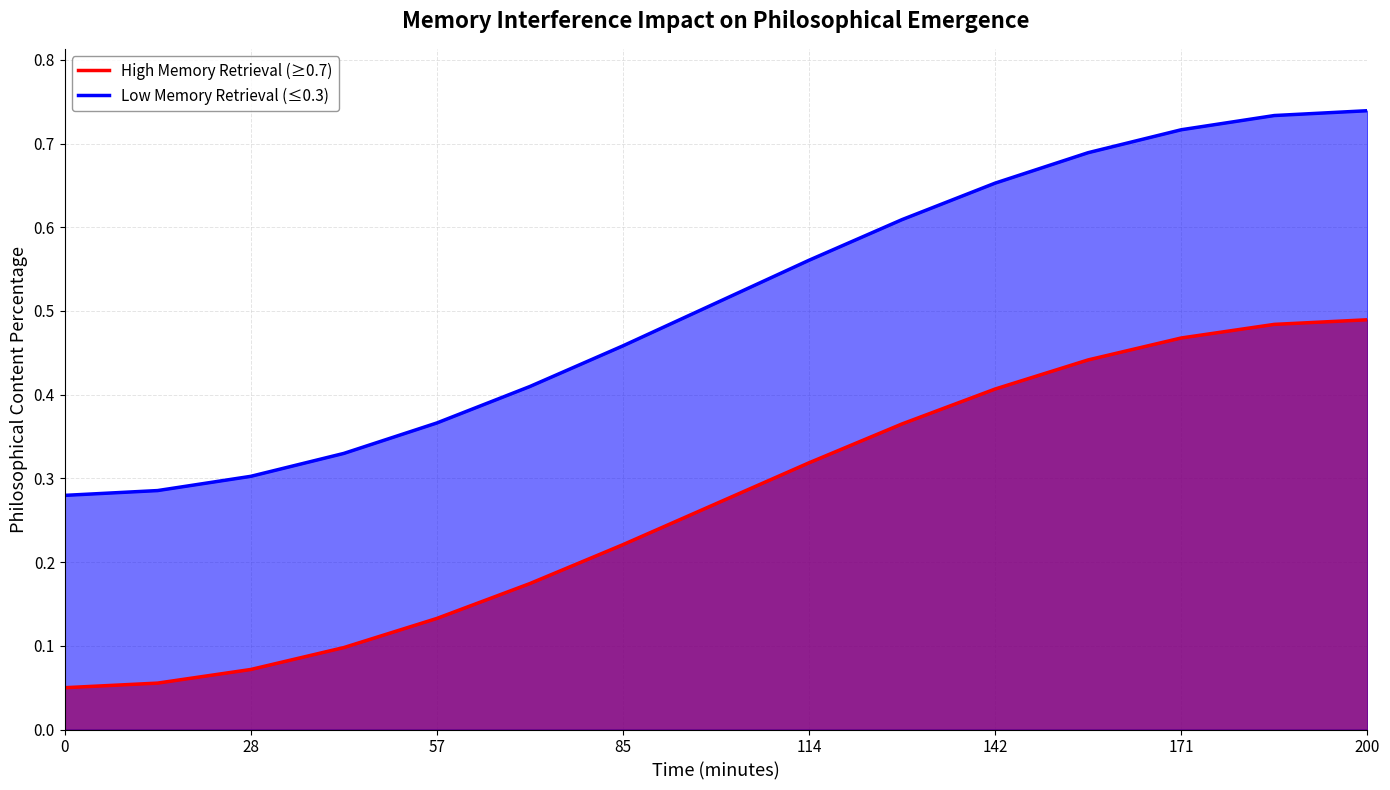

True or false: High Memory Retrieval (≥0.7) and Low Memory Retrieval (≤0.3) cross at least once.

False